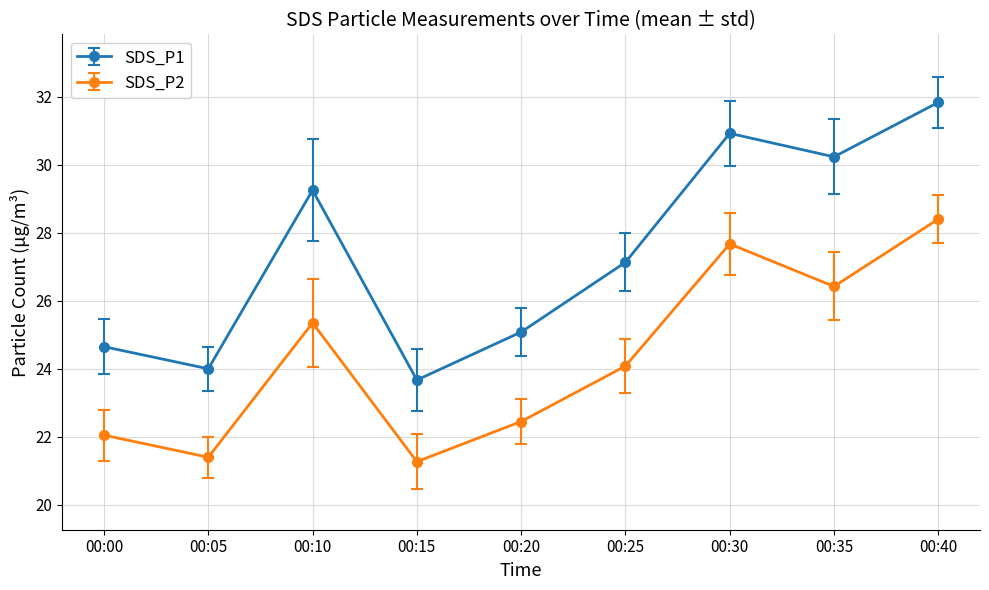

What is the minimum value shown in the chart?

21.3